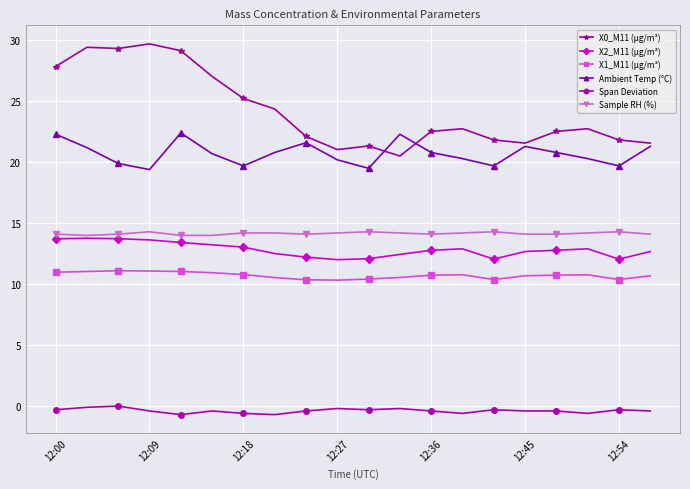

What is the greatest value displayed?

29.7